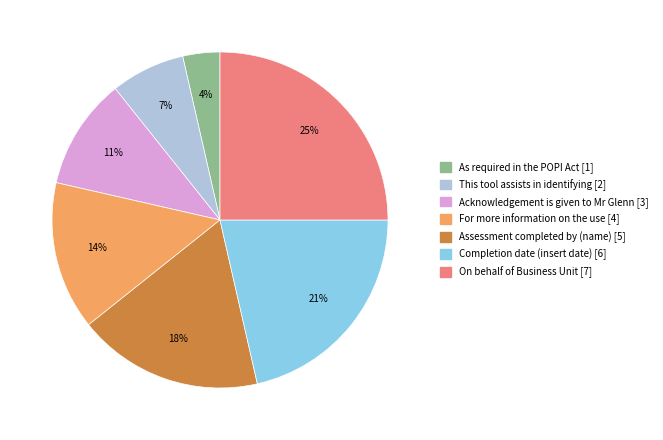

To the nearest percent, what portion does Acknowledgement is given to Mr Glenn represent?

11%